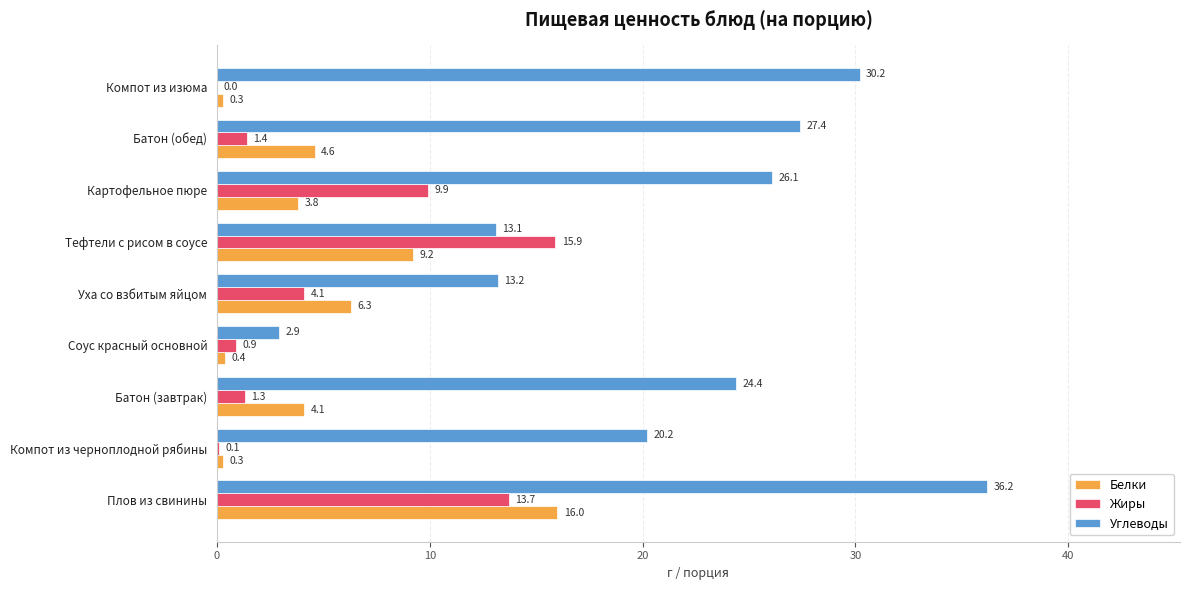

The value of Жиры at Батон (завтрак) is 1.3. True or false?

True